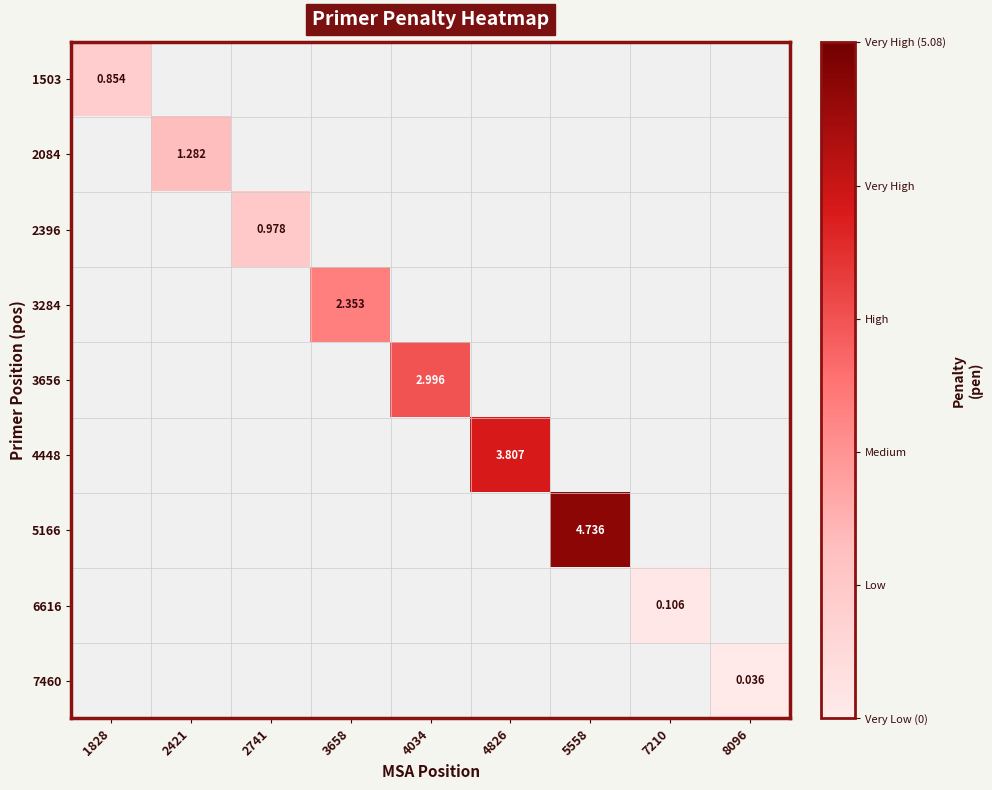

How many distinct data groups are displayed?

9